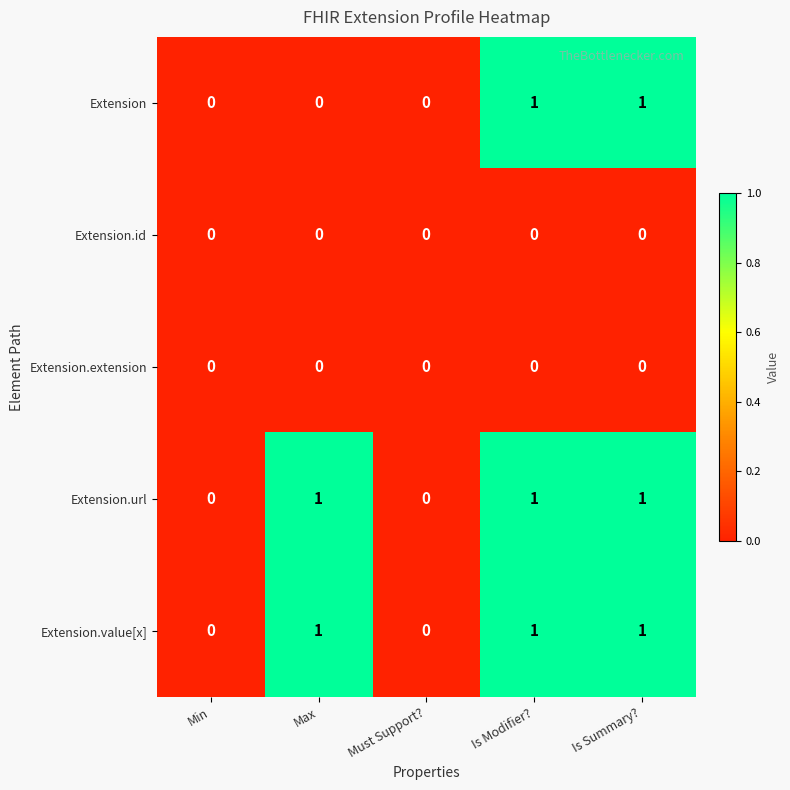

Is it true that Extension.extension equals 0 at Must Support??

True